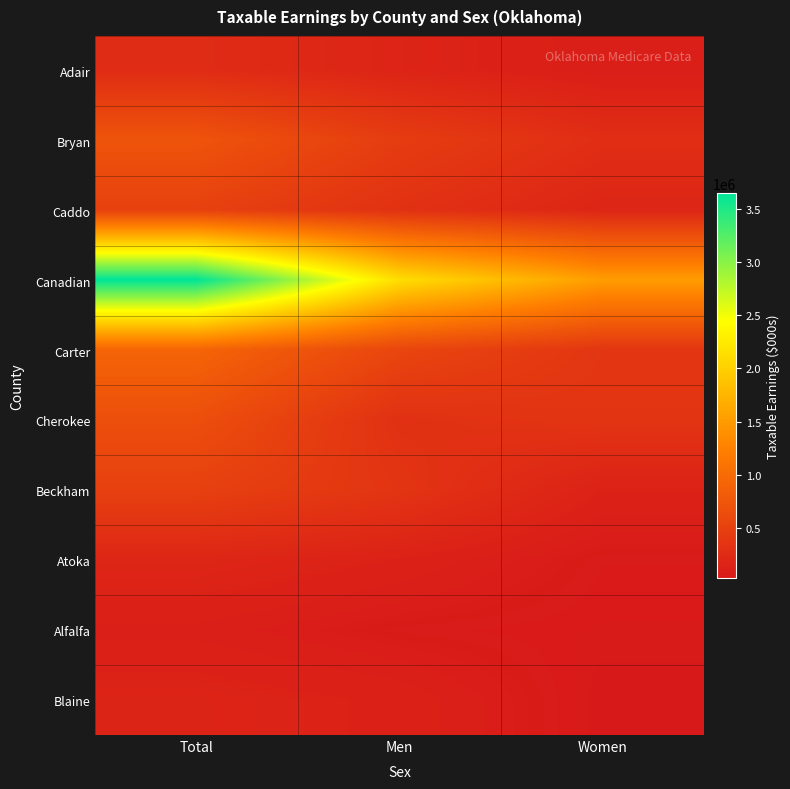

Which category has the highest value across all series?

Total